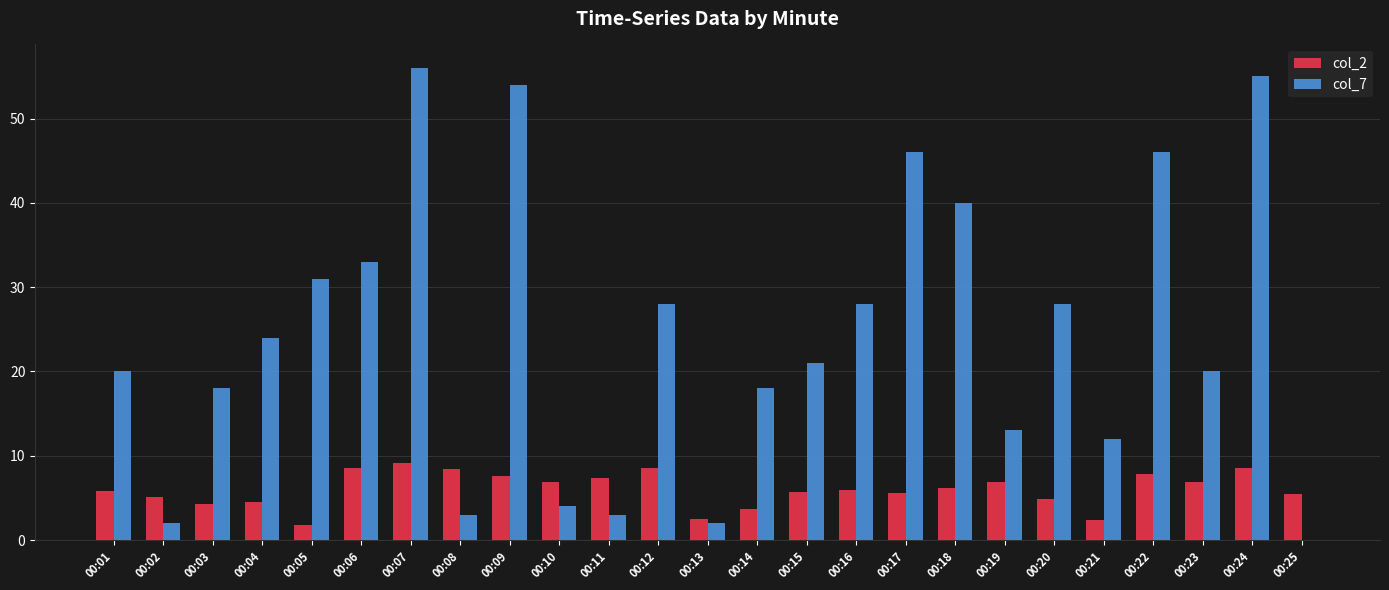

Are the bars grouped side by side (vs. stacked)?

Yes